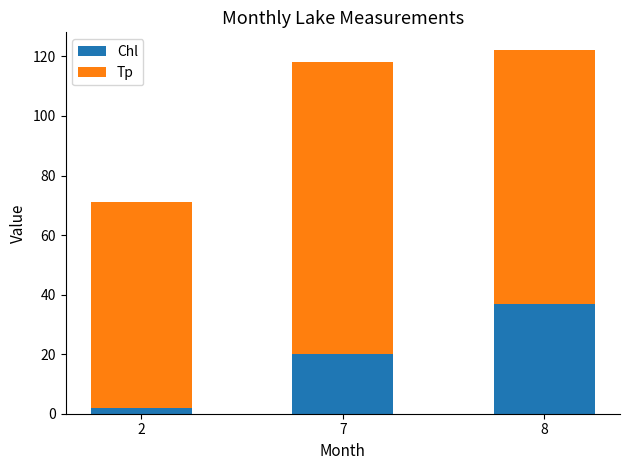

Count the number of categories in the chart.

3